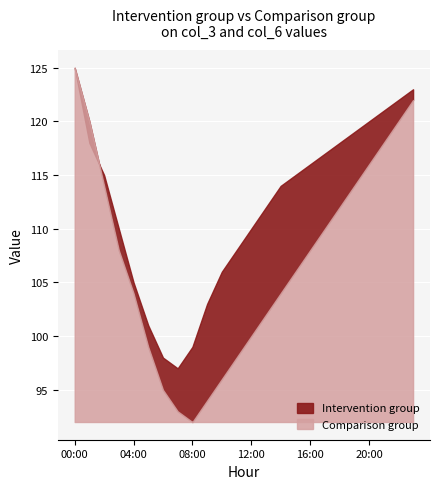

How many data points in Comparison group (col_6) are above 108?

10